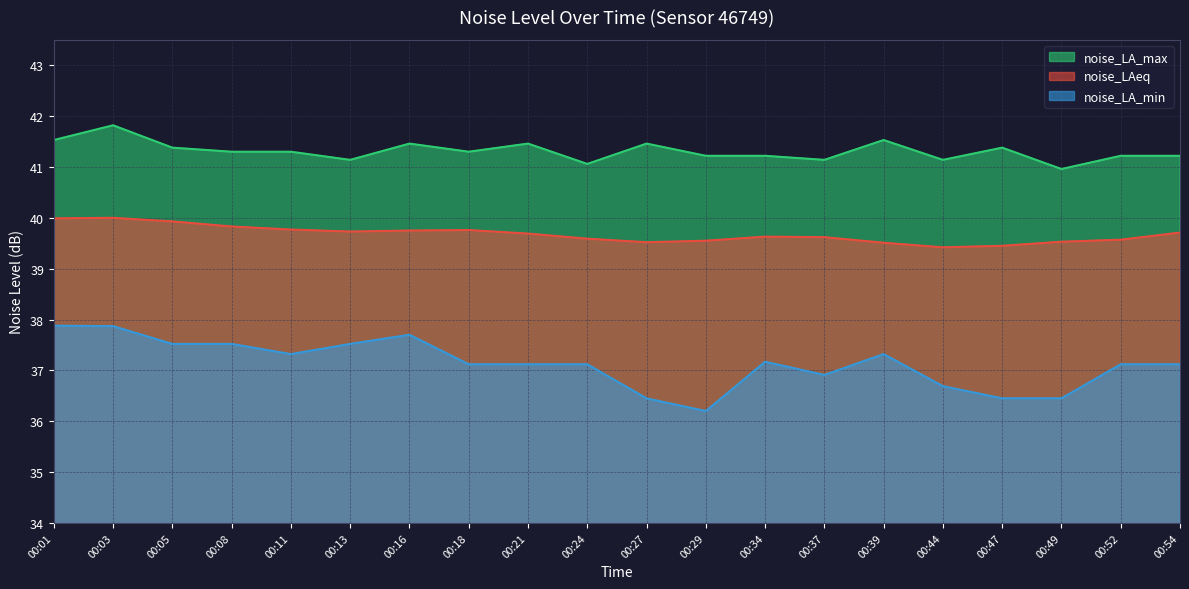

What is the spread (max minus min) of values at 00:03?

4.0